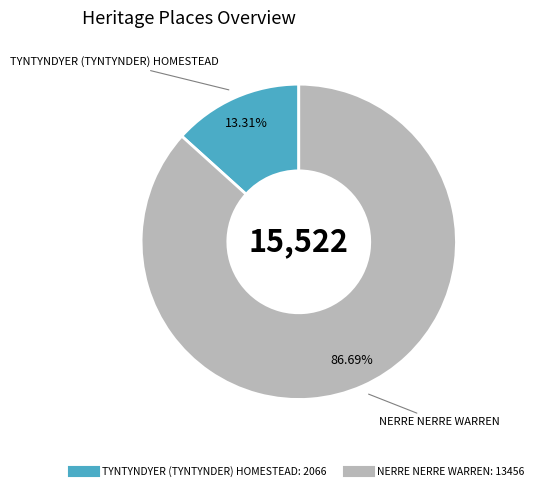

Which category has the smallest portion of the pie?

TYNTYNDYER (TYNTYNDER) HOMESTEAD